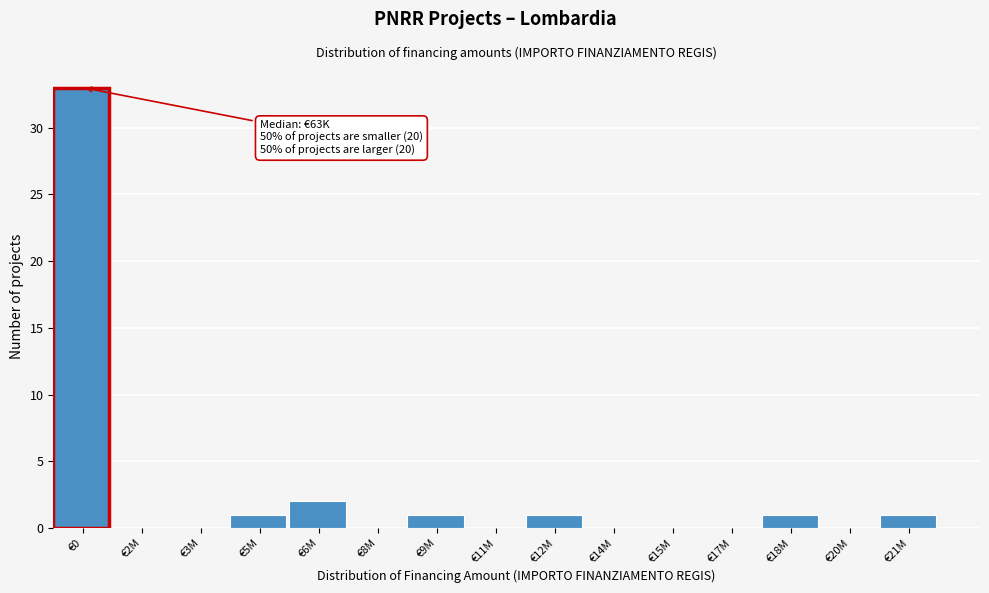

Reading left to right, list all the values displayed in this chart.

€0=33	€2M=0	€3M=0	€5M=1	€6M=2	€8M=0	€9M=1	€11M=0	€12M=1	€14M=0	€15M=0	€17M=0	€18M=1	€20M=0	€21M=1